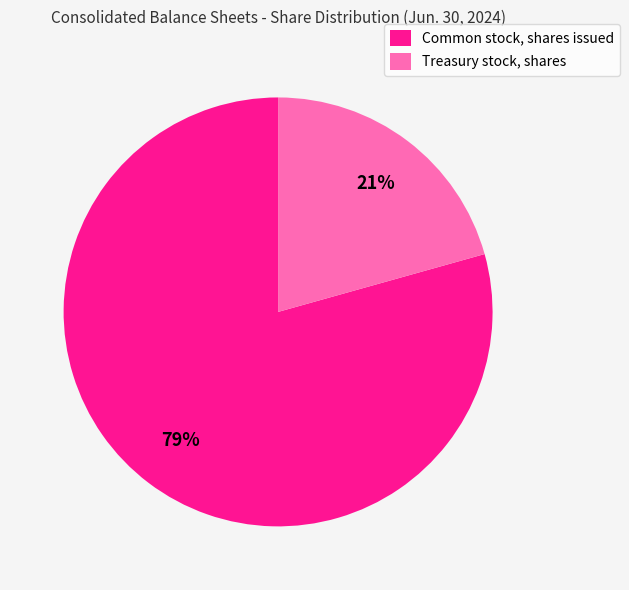

Is there any slice that represents more than half of the pie?

Yes